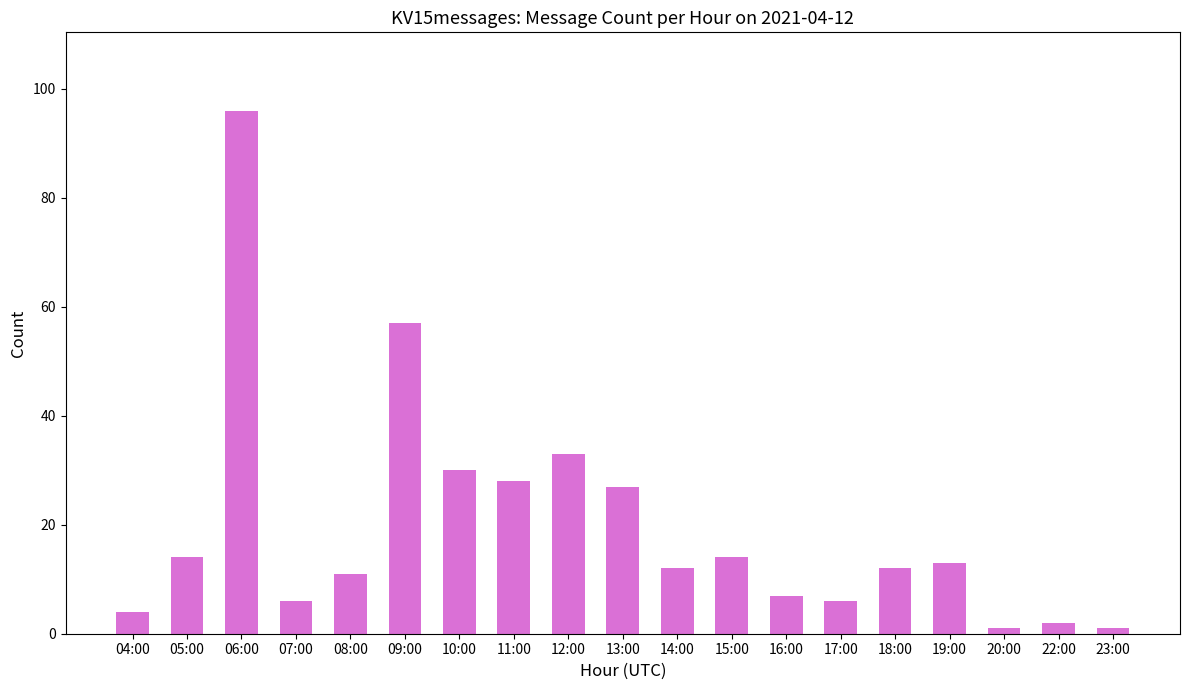

What is the difference between the values at 18:00 and 06:00?

84